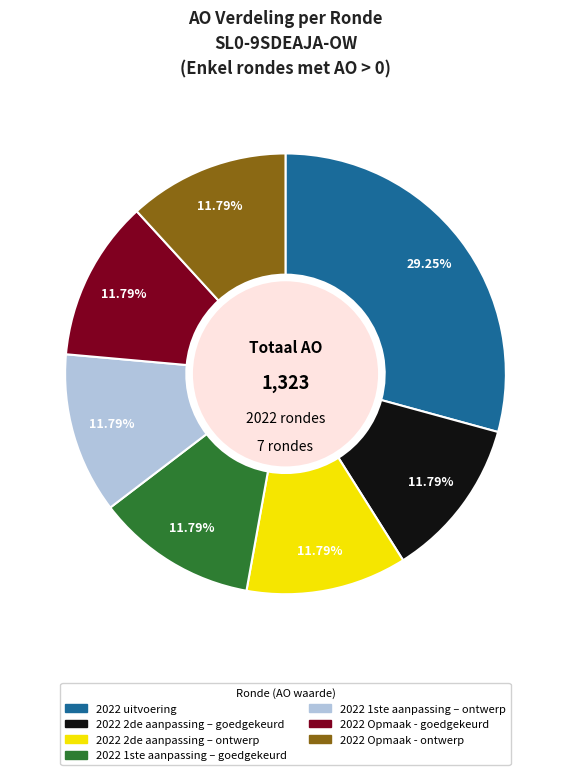

What is the largest slice in the pie chart?

2022 uitvoering